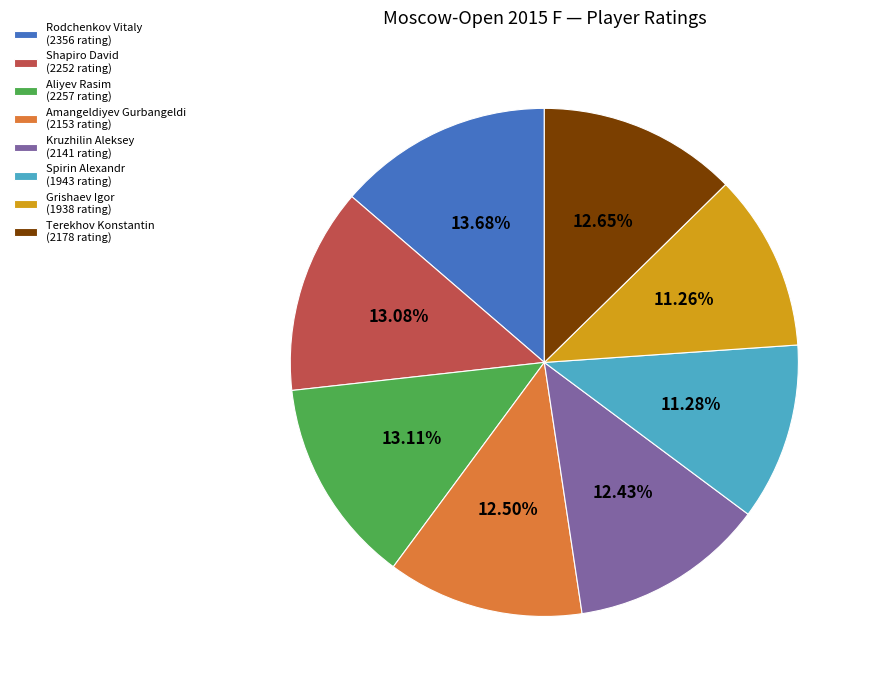

Is Grishaev Igor the majority of the pie?

No